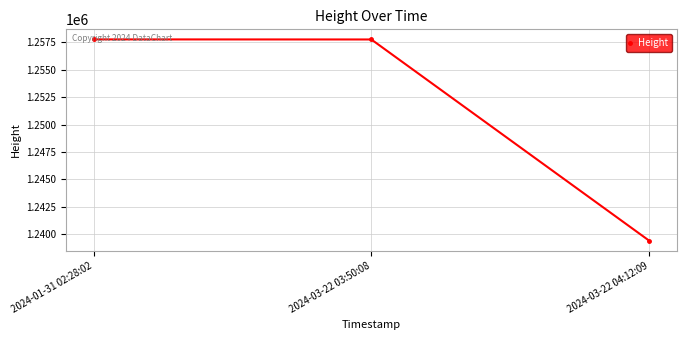

How many data points are less than 1257772?

1